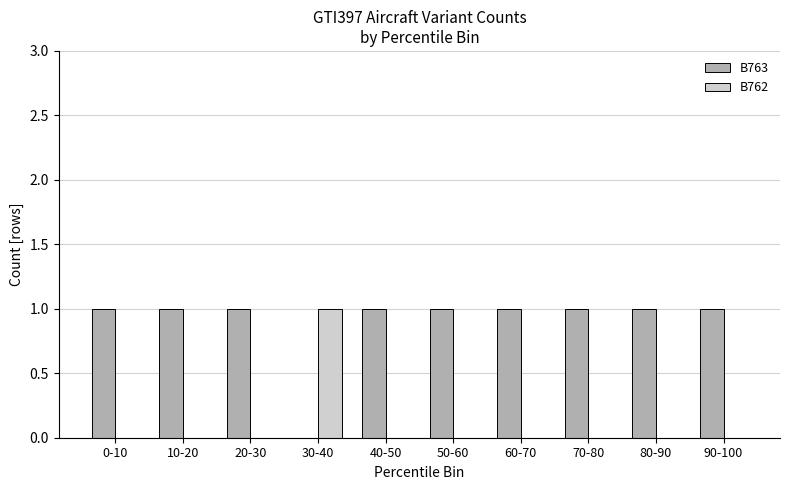

What is the sum of all B763 values?

9